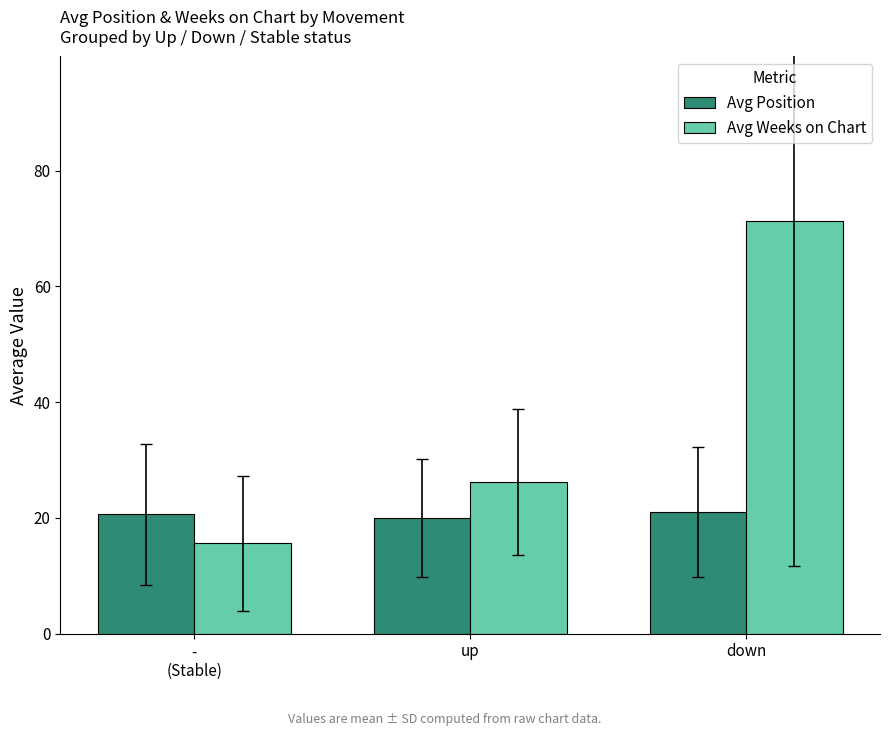

What is the sum of all Avg Position values?

61.7